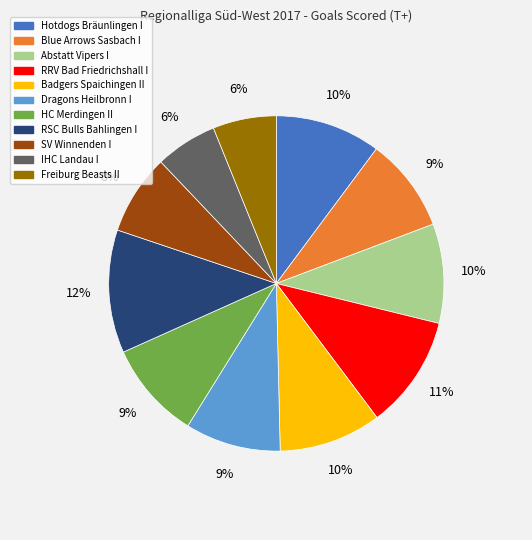

True or false: Dragons Heilbronn I accounts for 21% of the total.

False